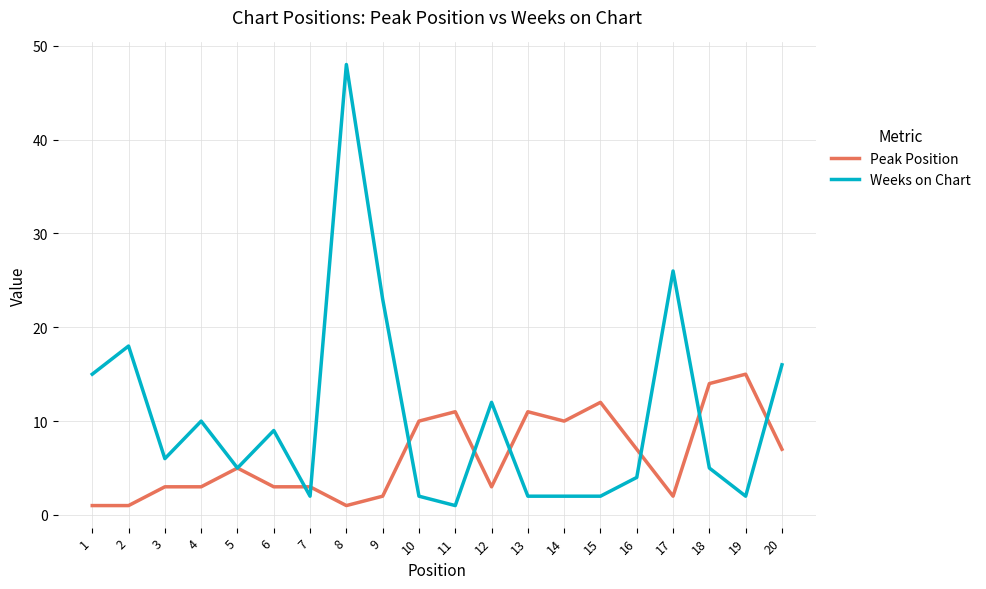

List the series in order of their overall mean, highest first.

Weeks on Chart, Peak Position